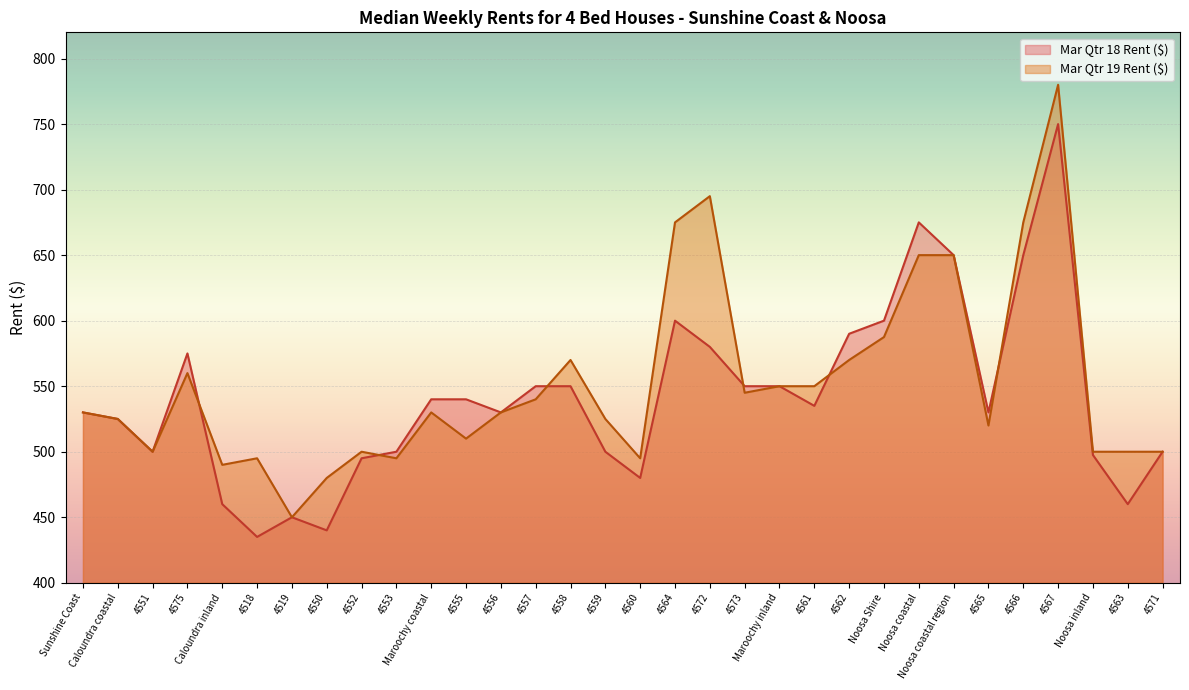

Which series changed the most between 4561 and 4567?

Mar Qtr 19 Rent ($)